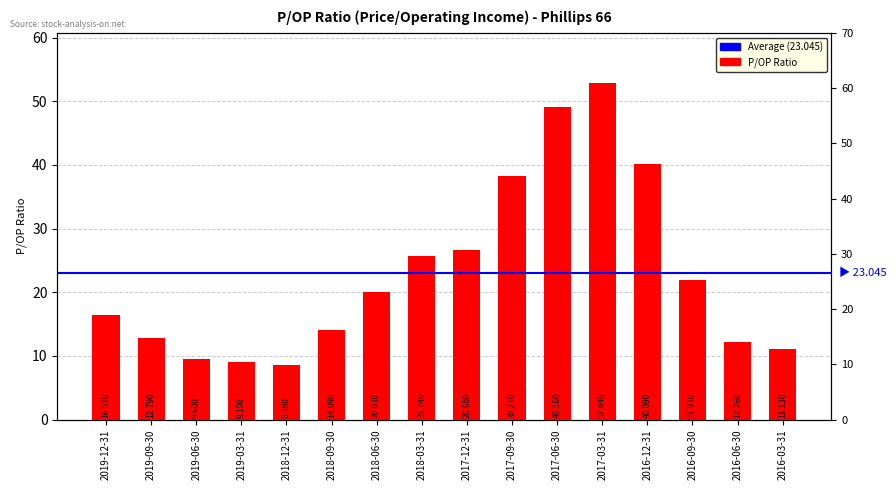

Does the chart contain stacked bars?

No